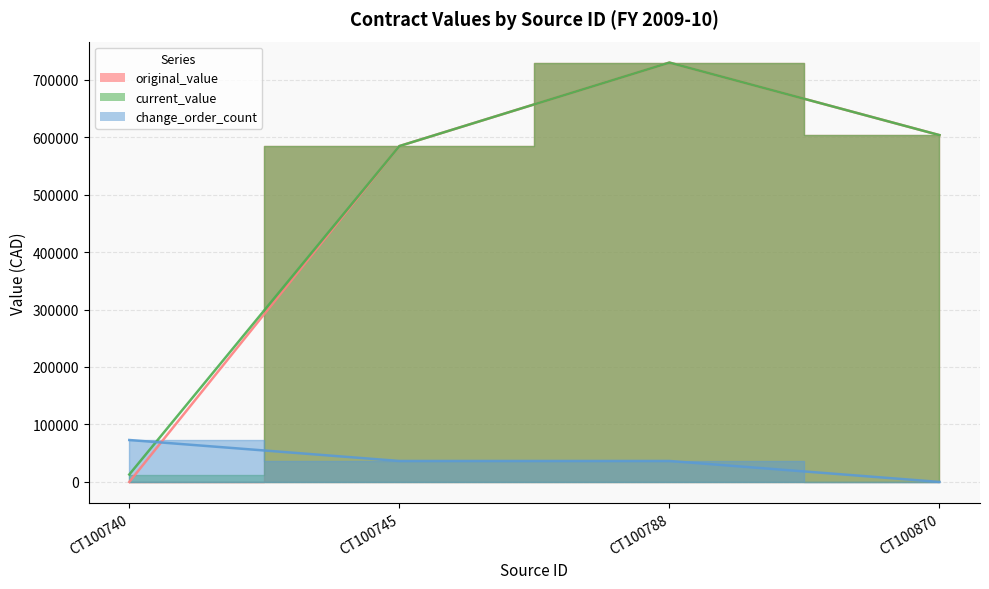

Where is current_value nearest to the value 371298?

CT100745